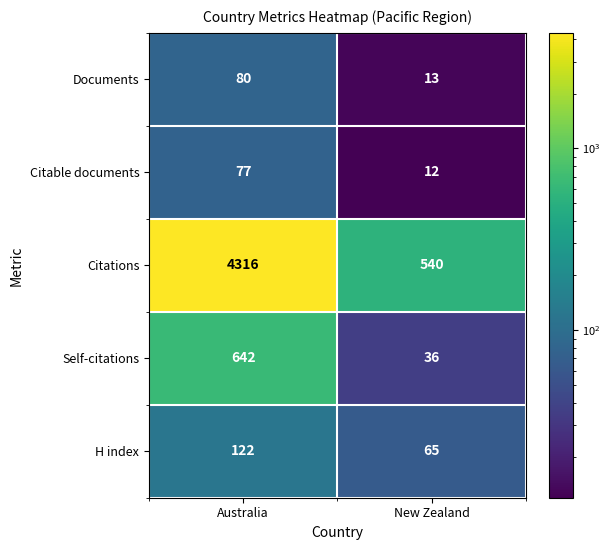

Rank the series by their maximum value, from lowest to highest.

Citable documents, Documents, H index, Self-citations, Citations